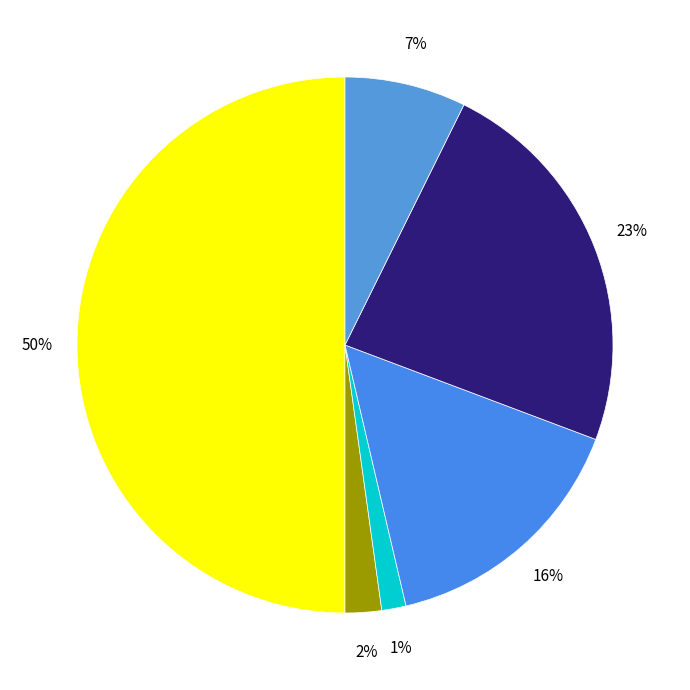

What is the largest slice in the pie chart?

COREhub